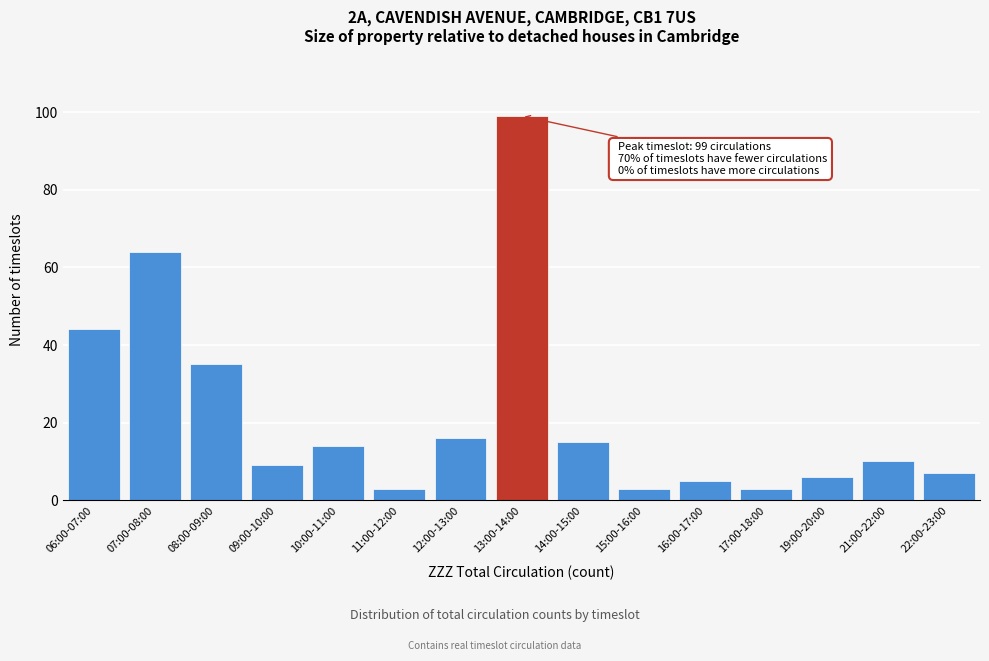

Reading left to right, list all the values displayed in this chart.

06:00-07:00=44	07:00-08:00=64	08:00-09:00=35	09:00-10:00=9	10:00-11:00=14	11:00-12:00=3	12:00-13:00=16	13:00-14:00=99	14:00-15:00=15	15:00-16:00=3	16:00-17:00=5	17:00-18:00=3	19:00-20:00=6	21:00-22:00=10	22:00-23:00=7